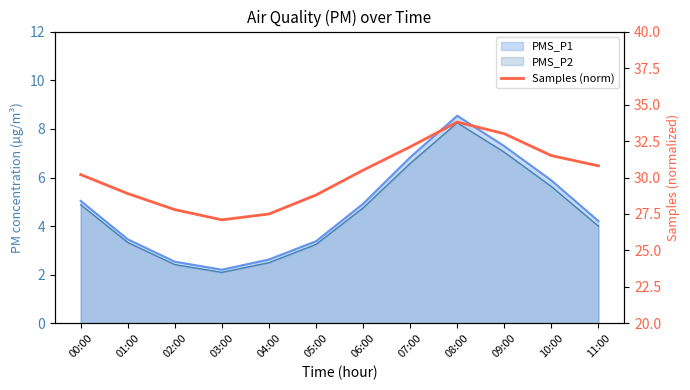

Where is the first local minimum?

03:00